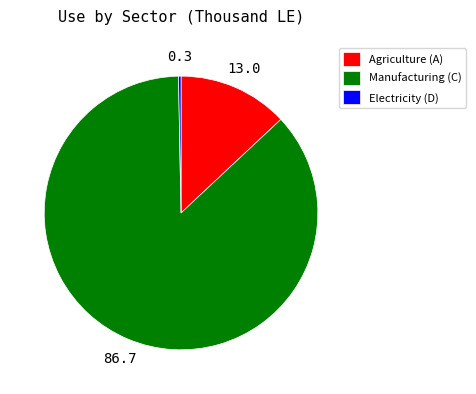

Does Agriculture (A) account for over 50% of the chart?

No